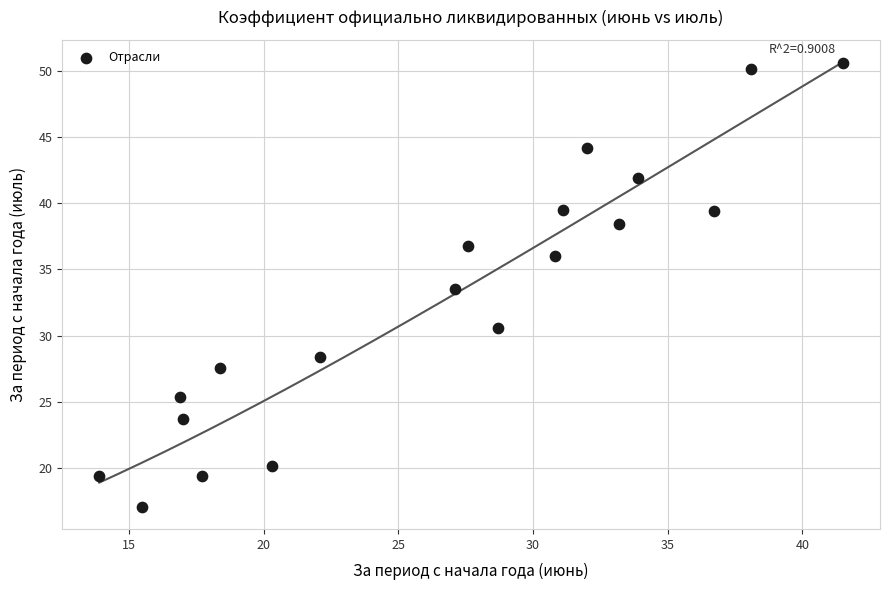

What Y value in the scatter plot is closest to 33?

33.5